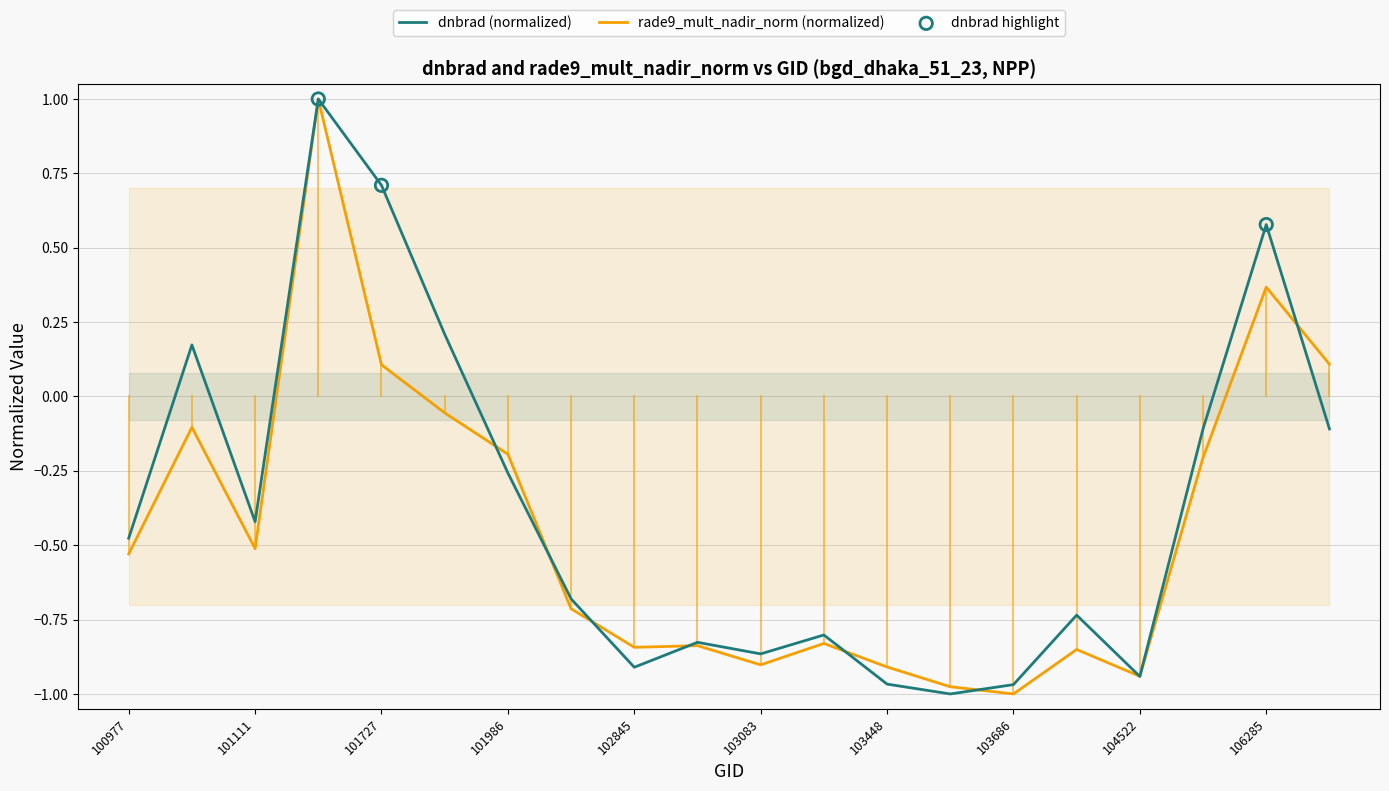

Which series reaches the maximum Y coordinate?

dnbrad